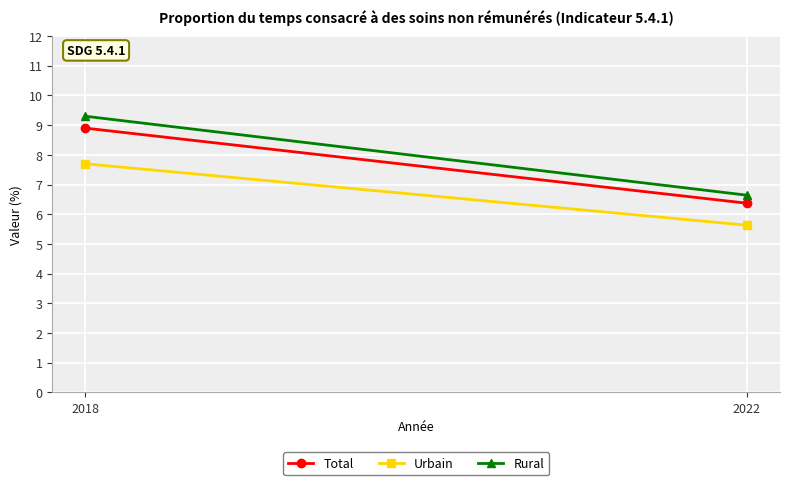

Reading right to left, extract all data points from this chart.

Total: 6.4	8.9
Urbain: 5.6	7.7
Rural: 6.6	9.3